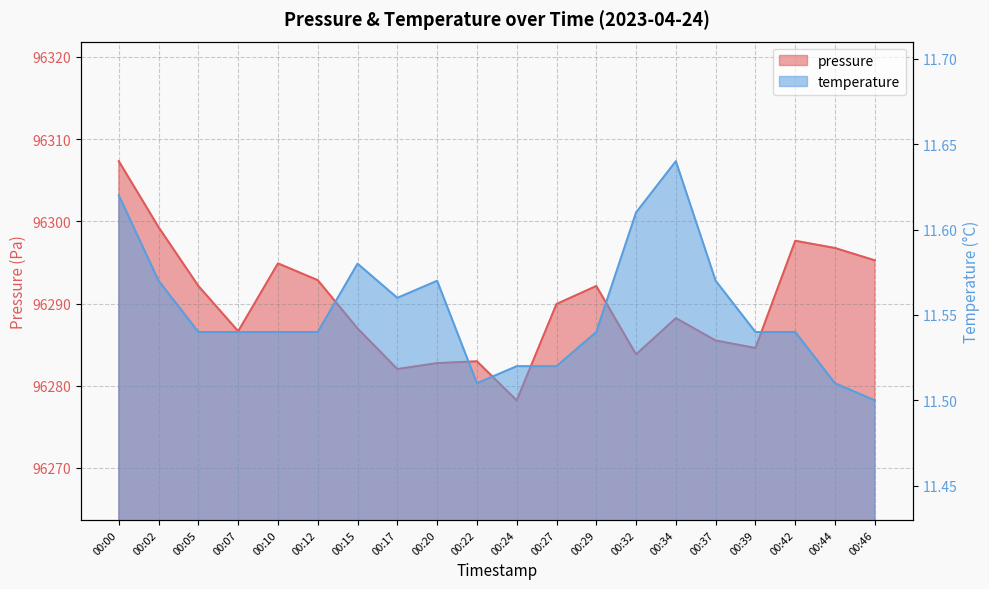

Is the value of pressure at 00:00 greater than the value of temperature at 00:20?

Yes